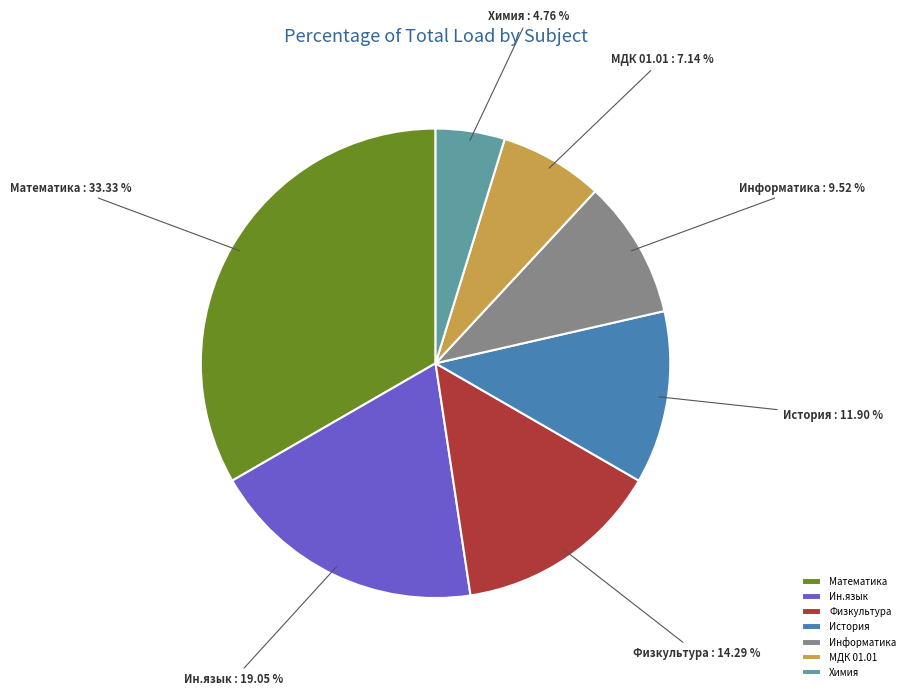

Count the number of slices in the pie.

7